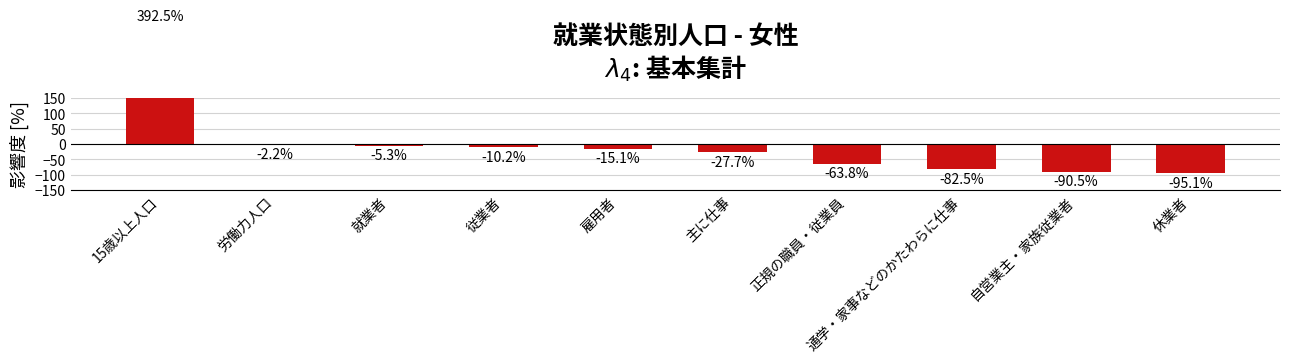

Rank the categories by value from lowest to highest.

休業者, 自営業主・家族従業者, 通学・家事などのかたわらに仕事, 正規の職員・従業員, 主に仕事, 雇用者, 従業者, 就業者, 労働力人口, 15歳以上人口